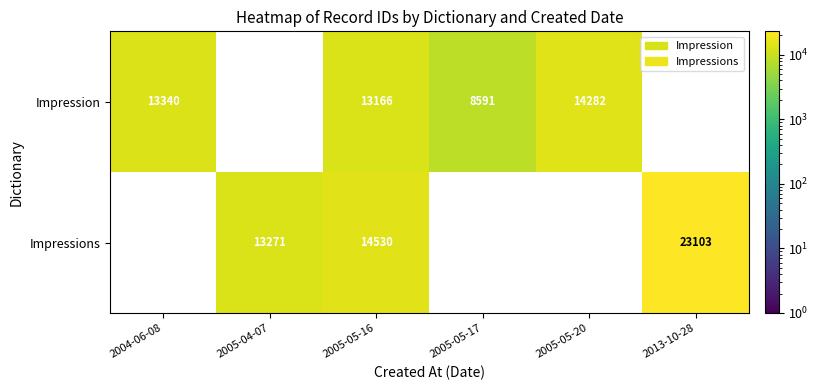

What is the sum of the Impression values at 2005-05-20 and 2005-05-16?

27448